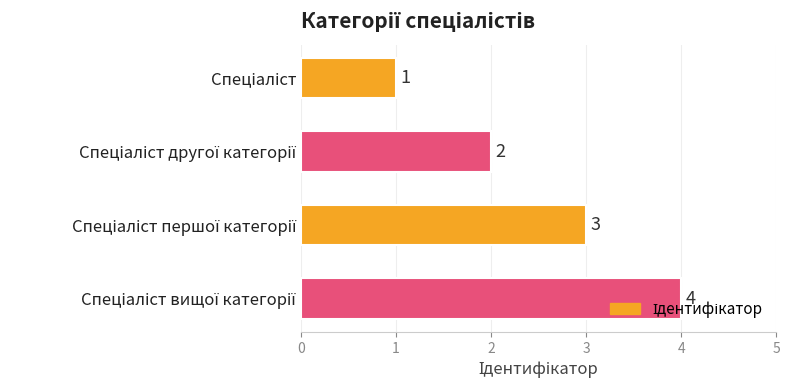

What is the value of the 1st bar from the top?

1